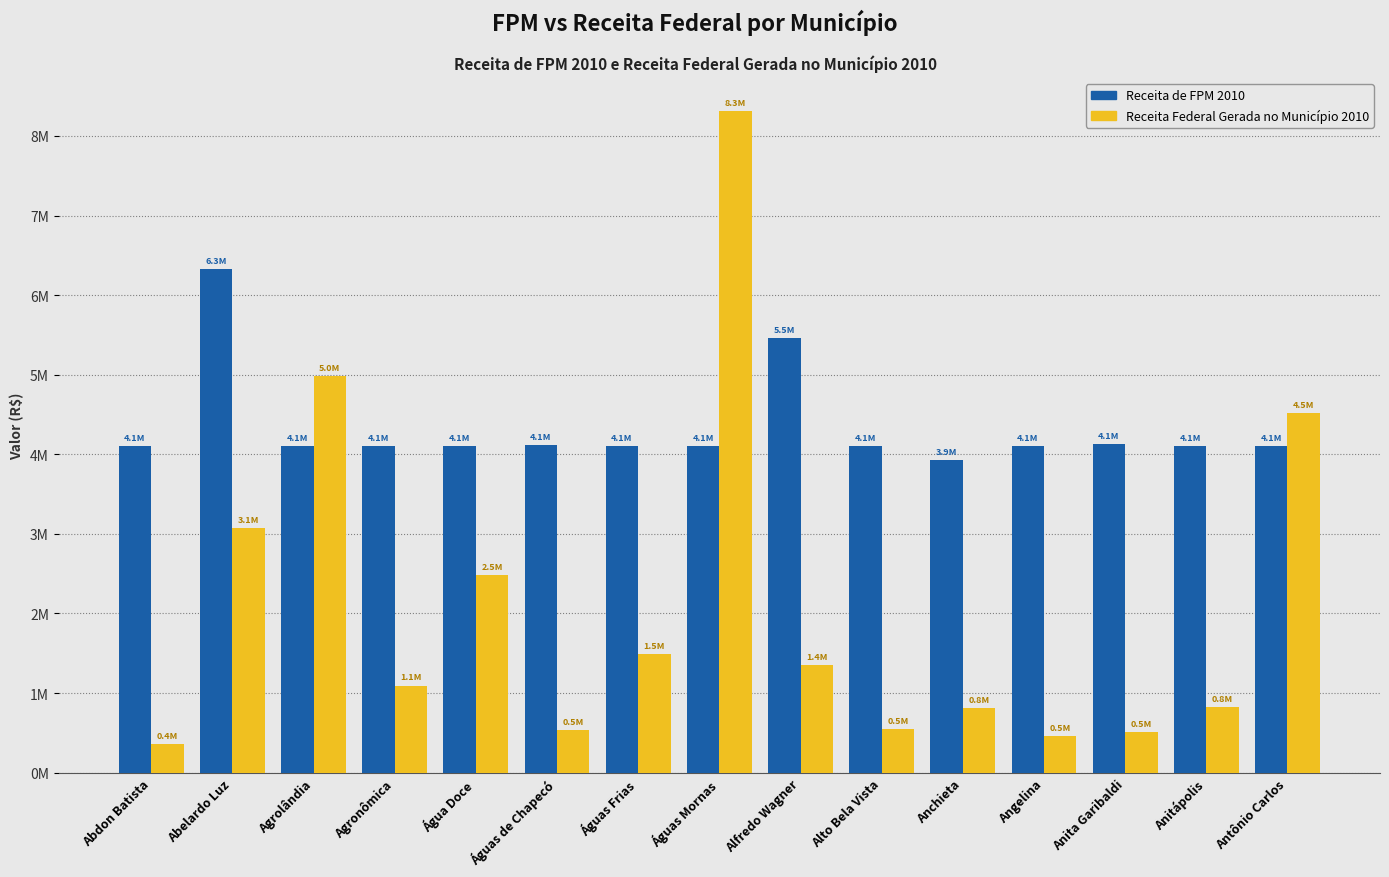

What are all the series names shown in the legend?

Receita de FPM 2010, Receita Federal Gerada no Município 2010